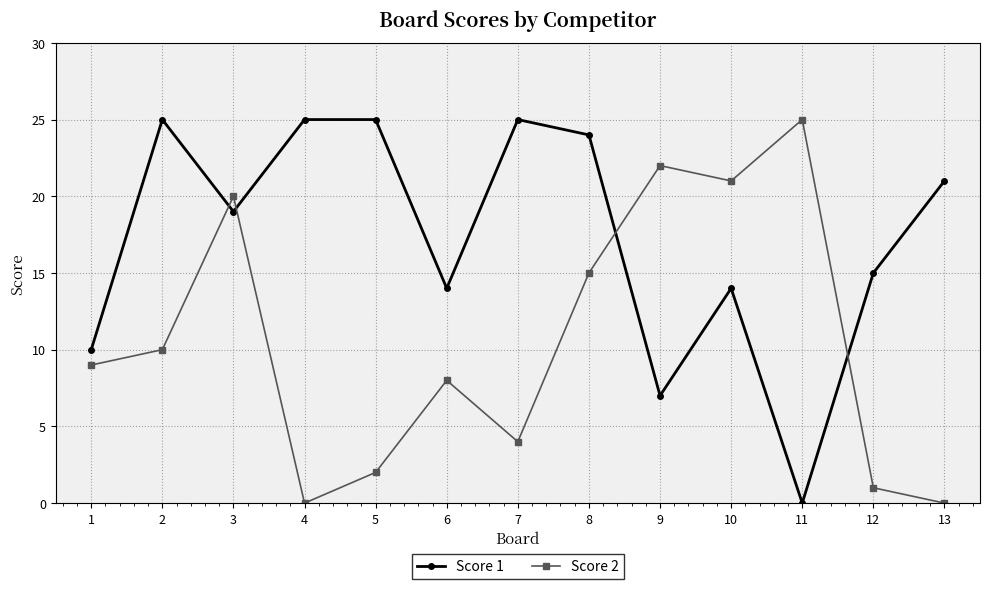

What is the average value of the Score 1 series?

17